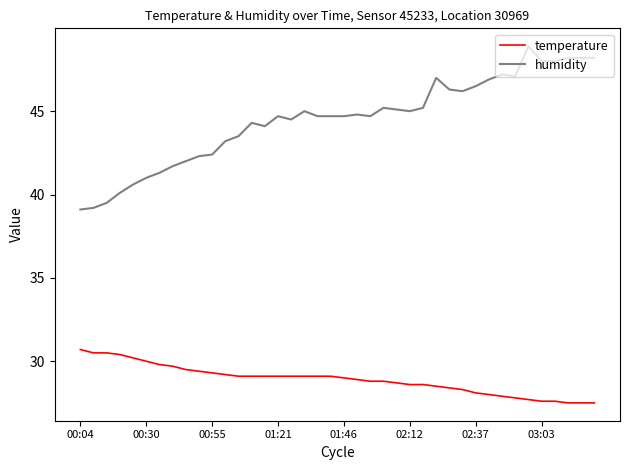

True or false: humidity and temperature intersect in this chart.

False